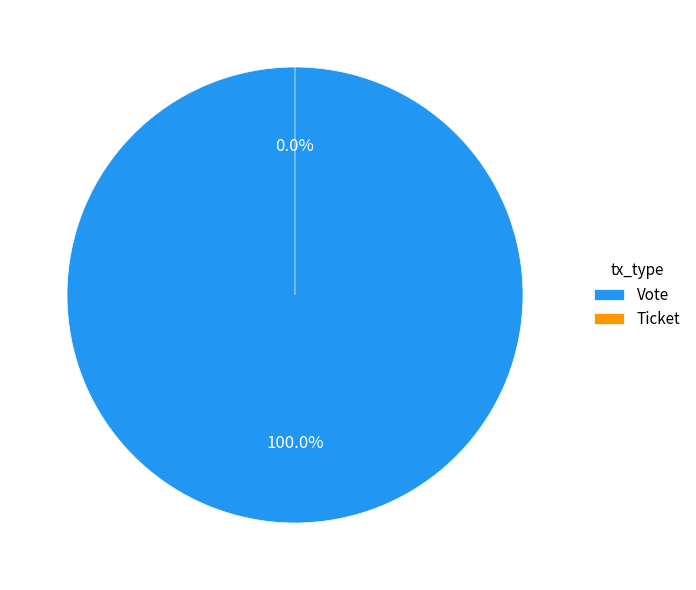

To the nearest percent, what is the average slice percentage?

50%